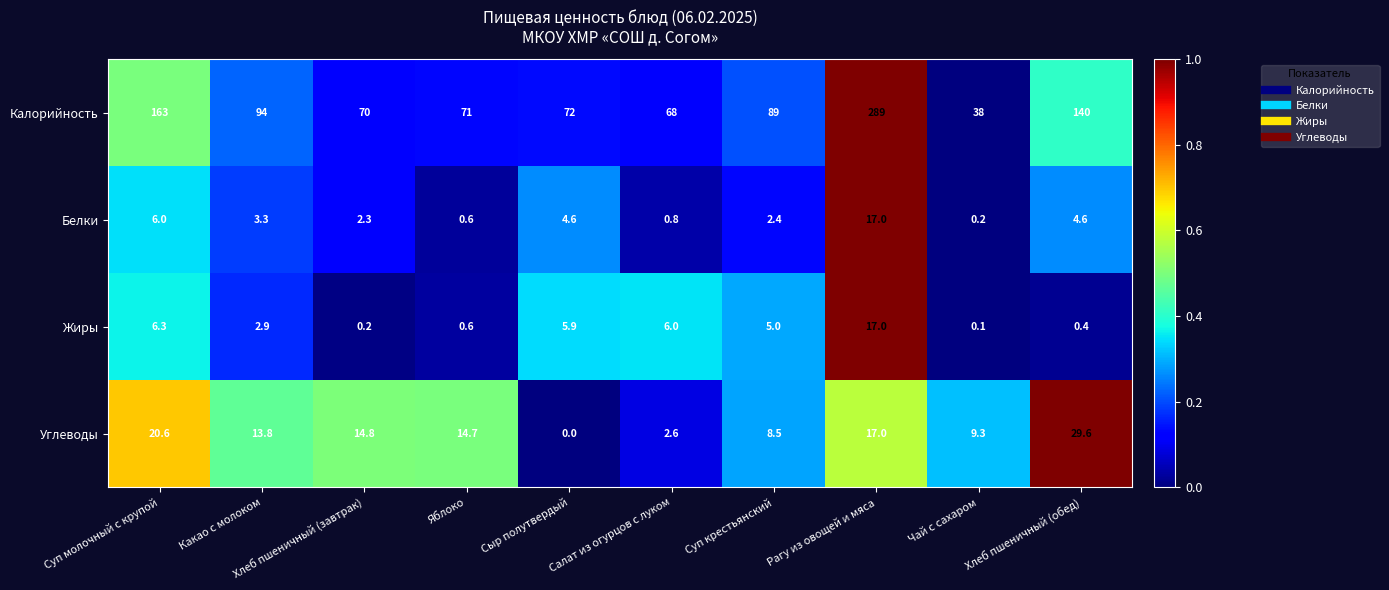

At Чай с сахаром, list the series in order from largest to smallest.

Калорийность, Углеводы, Белки, Жиры